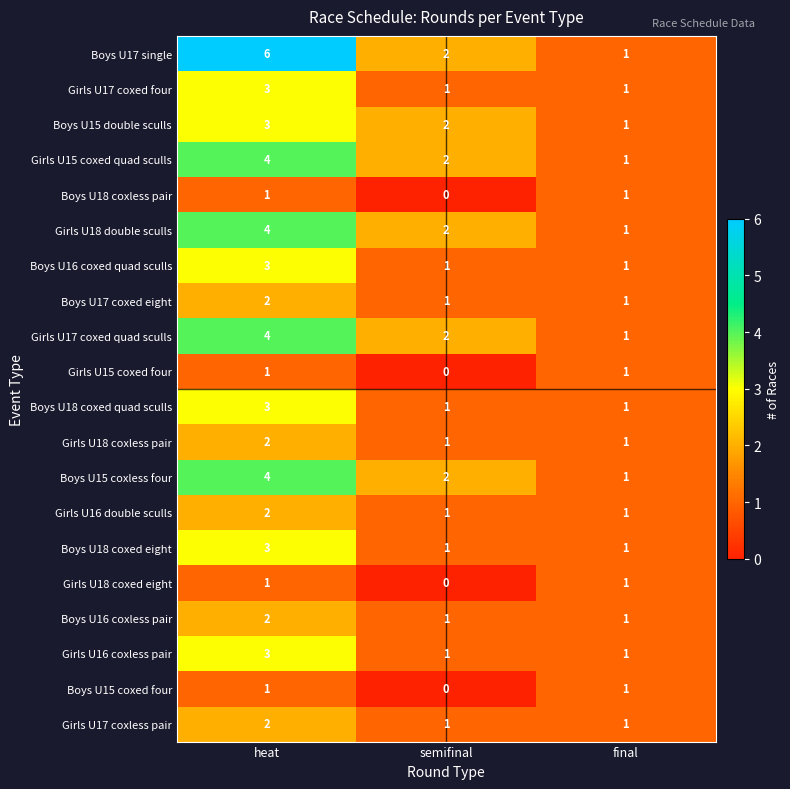

What is the difference between the maximum and minimum values in the Girls U15 coxed quad sculls series?

3